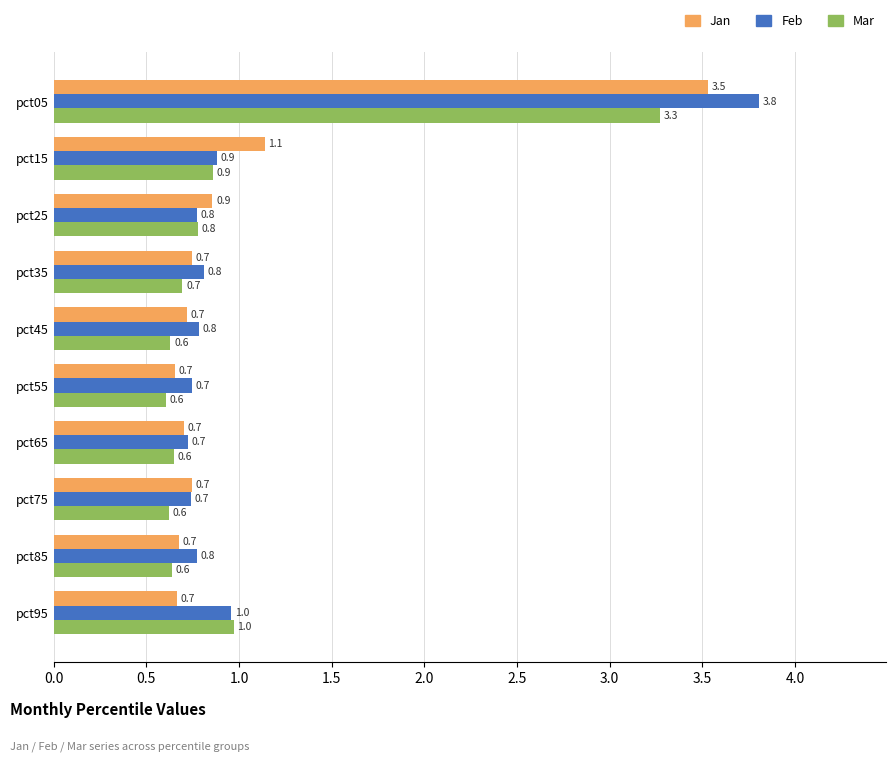

What are all the series names shown in the legend?

Jan, Feb, Mar